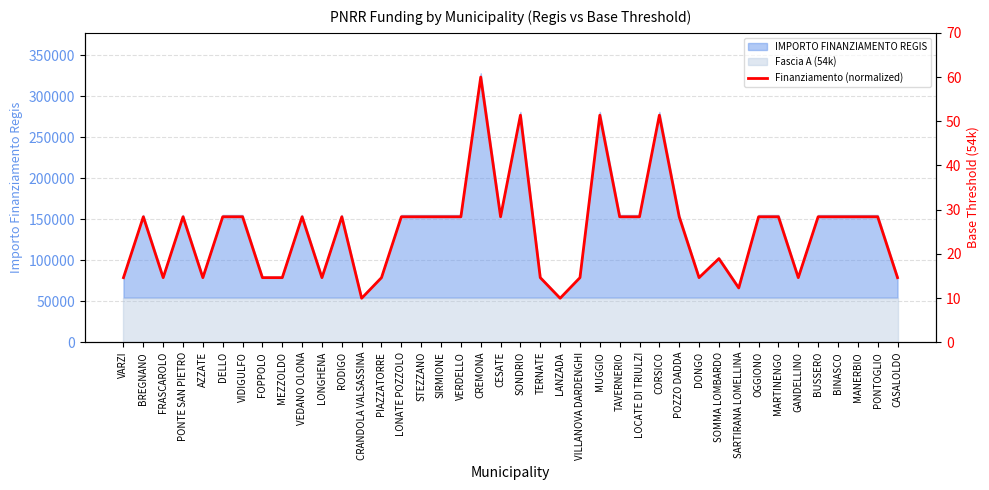

The chart shows a value of 28.4 at STEZZANO. True or false?

True